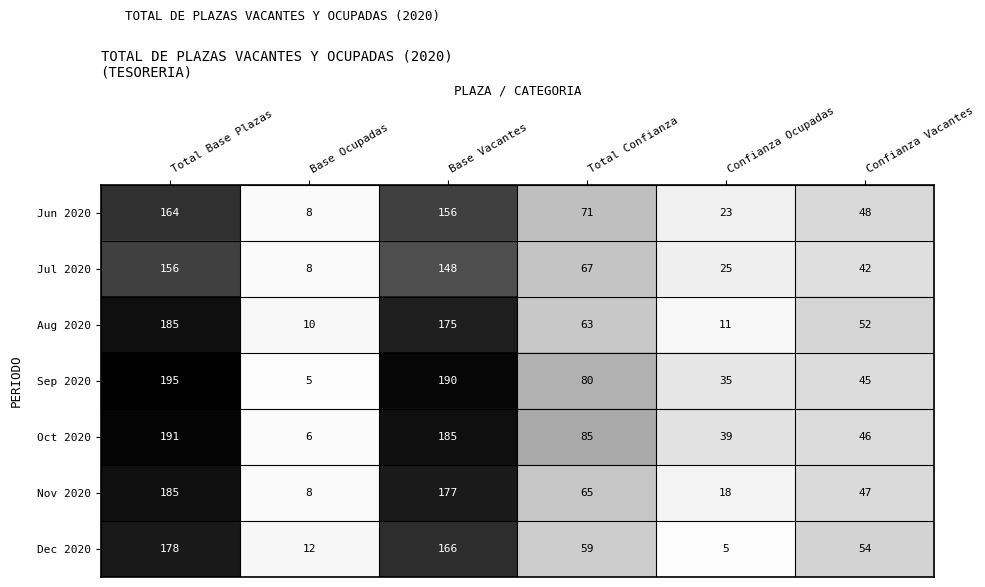

Count the number of categories in the chart.

6